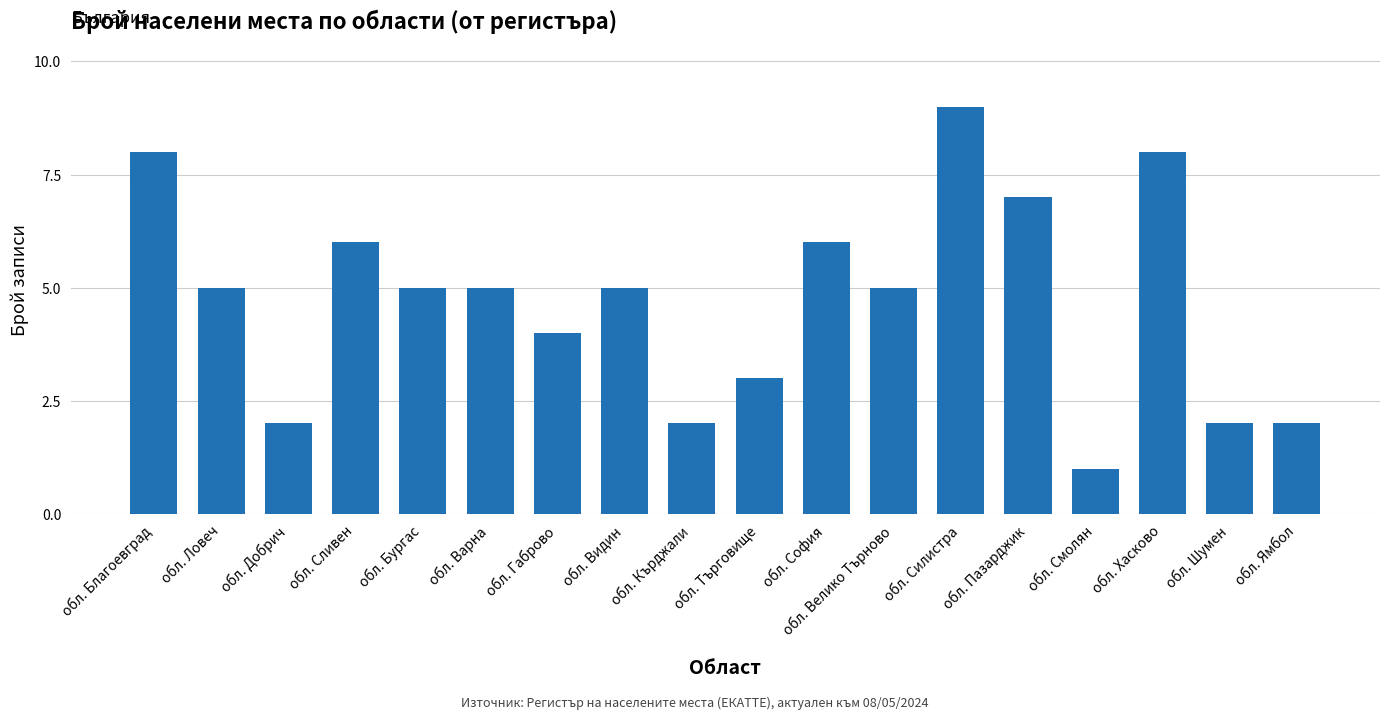

What is the label of the 3rd bar from the right?

обл. Хасково